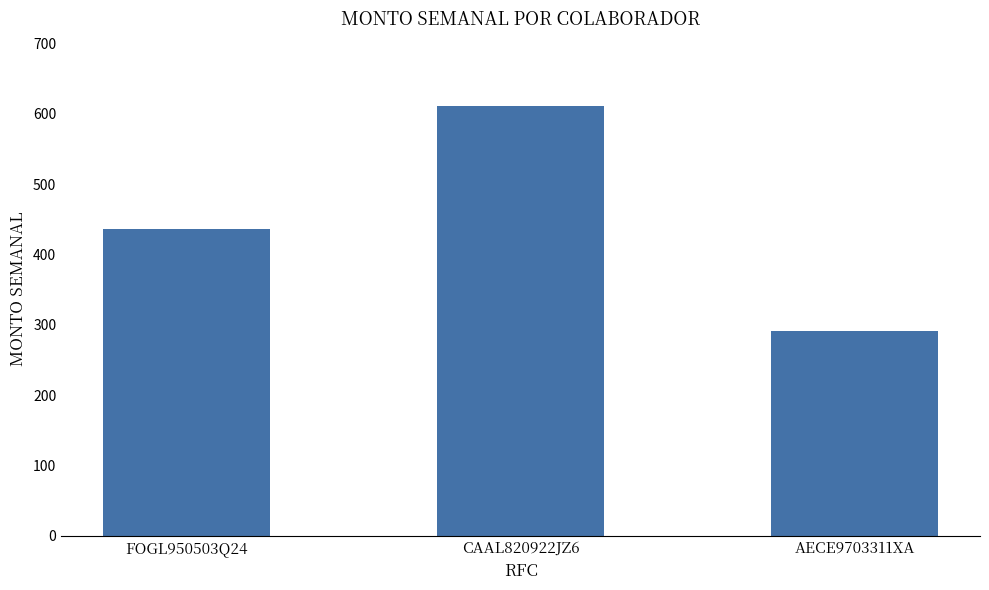

Is it true that the value at FOGL950503Q24 is 191.7?

False